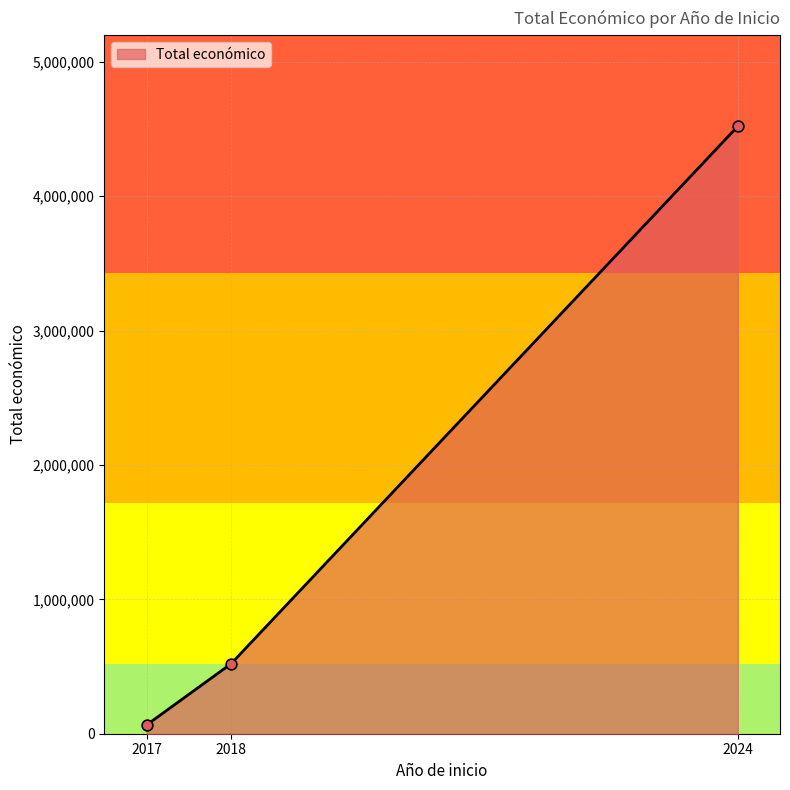

What is the ratio of the value at 2024 to the value at 2018?

8.7